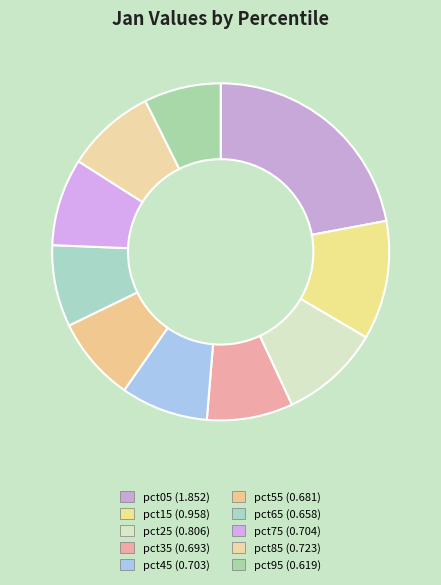

Combined, do pct45 and pct95 account for over 50%?

No